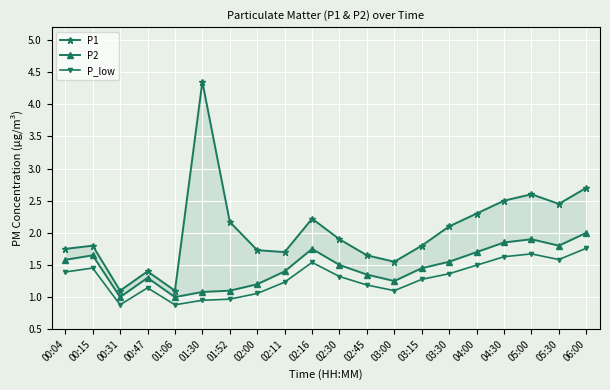

True or false: P1 has a value of 2.3 at 04:00.

True